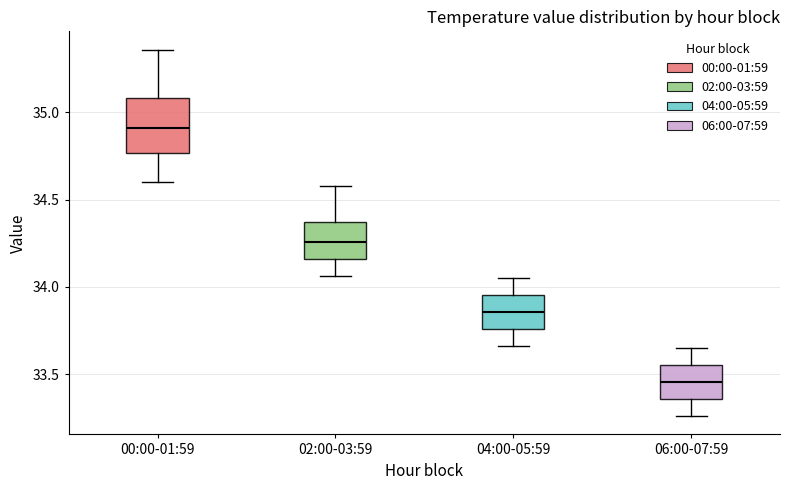

Which box's median line is the lowest?

06:00-07:59